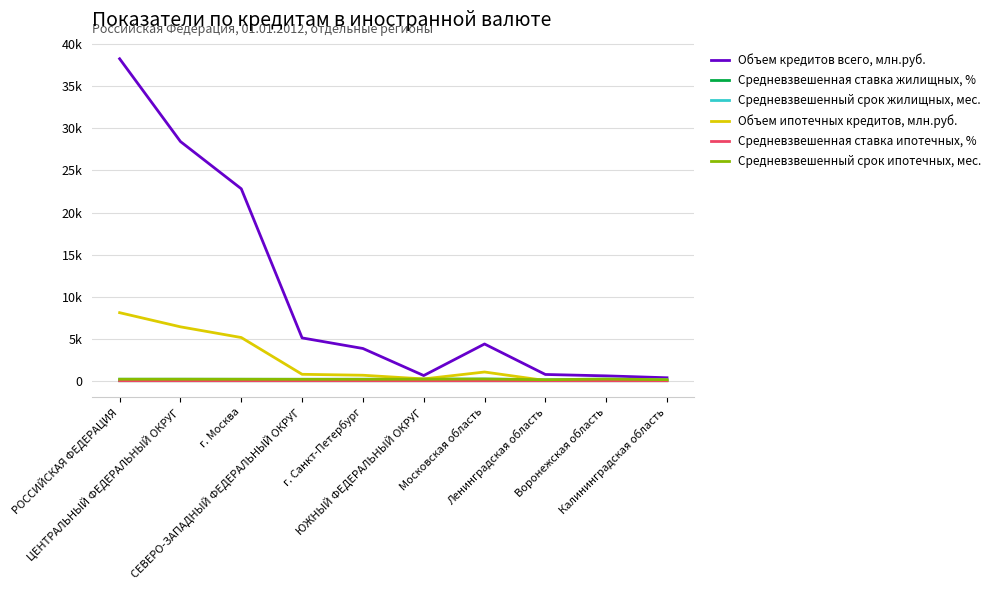

What is the value of the Средневзвешенный срок ипотечных, мес. point at the 9th from the left?

206.1